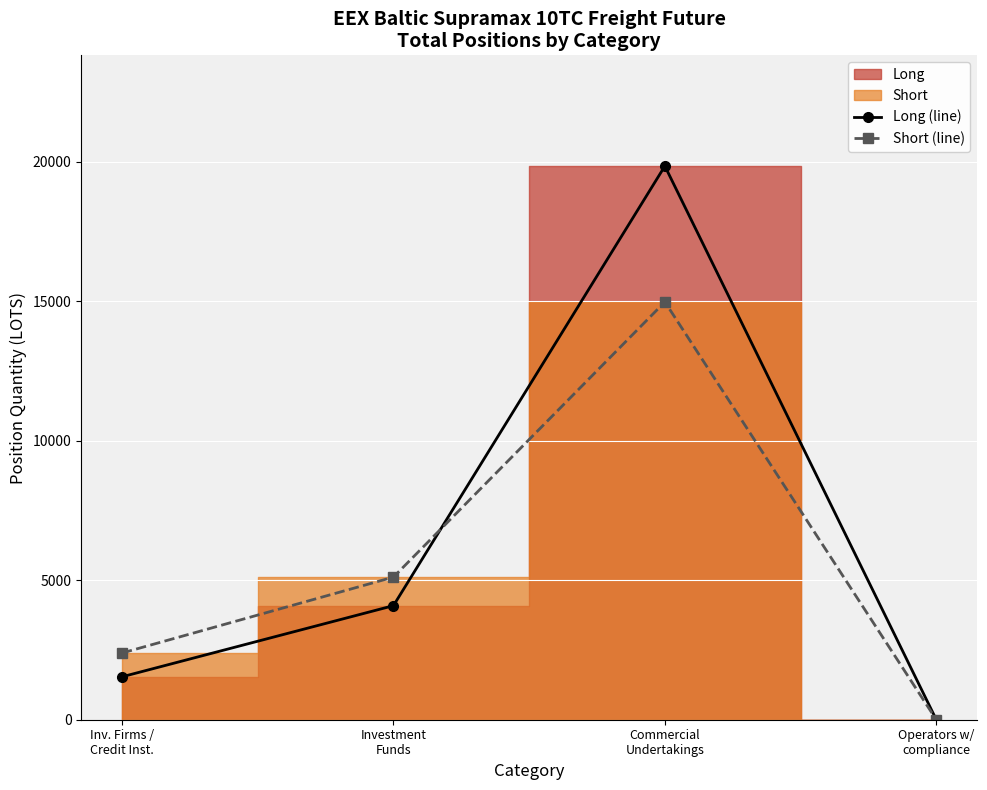

What is the label of the 4th point from the right?

Inv. Firms /
Credit Inst.